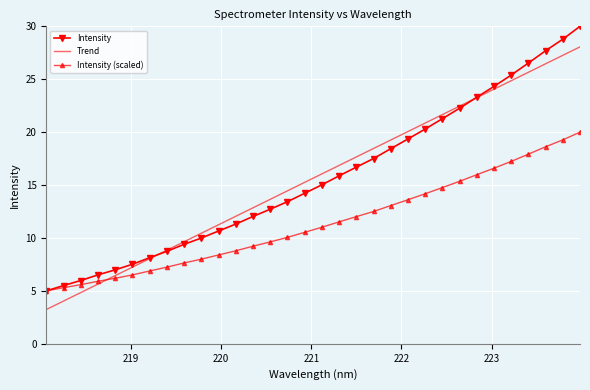

What is the maximum value for Intensity?

30.0